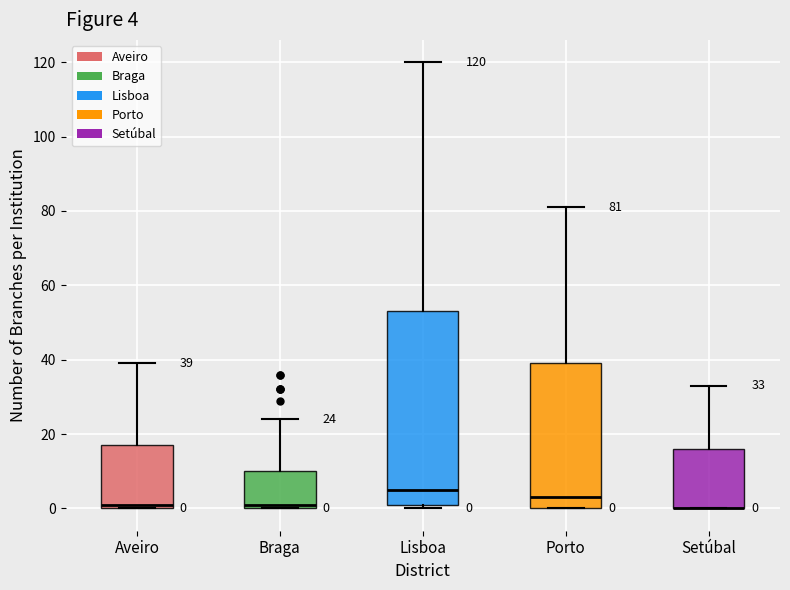

Comparing the boxes themselves (not the whiskers), which one is the tallest?

Lisboa